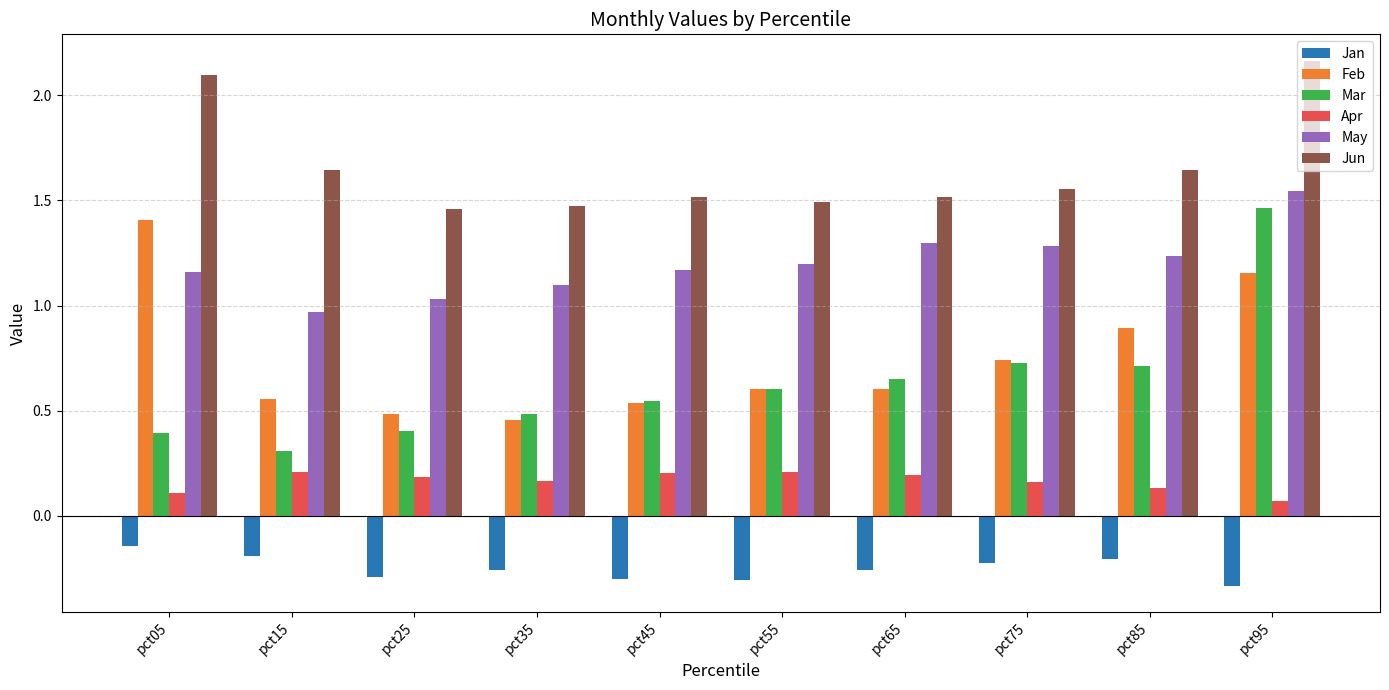

What is the value of the Feb bar at the 1st from the left?

1.4